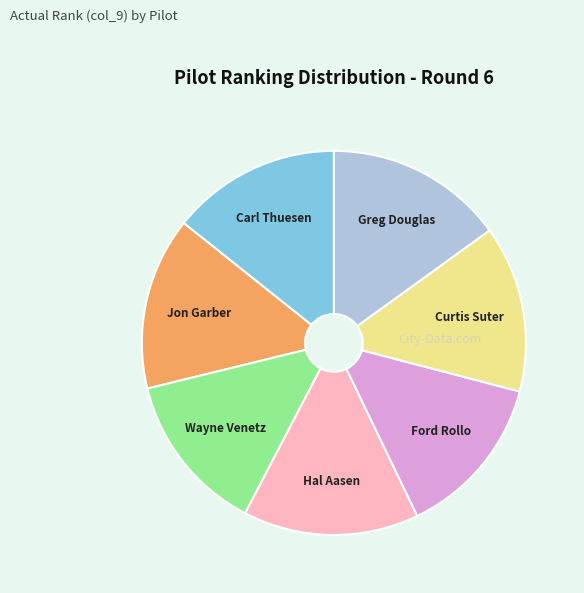

Is it true that Jon Garber is 20% of the pie?

False